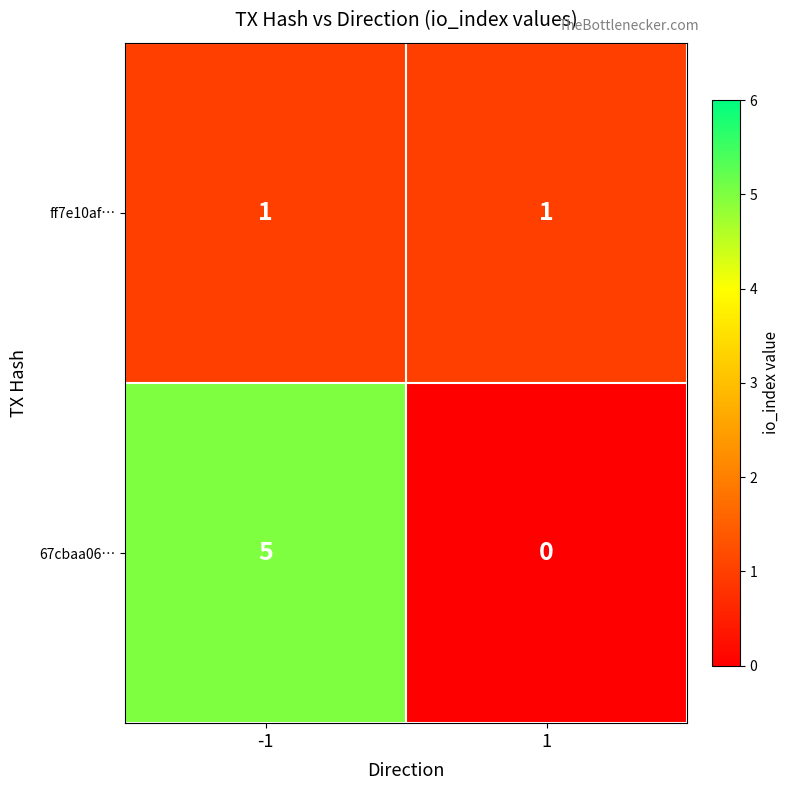

Rank the series at -1 from highest to lowest value.

67cbaa06…, ff7e10af…